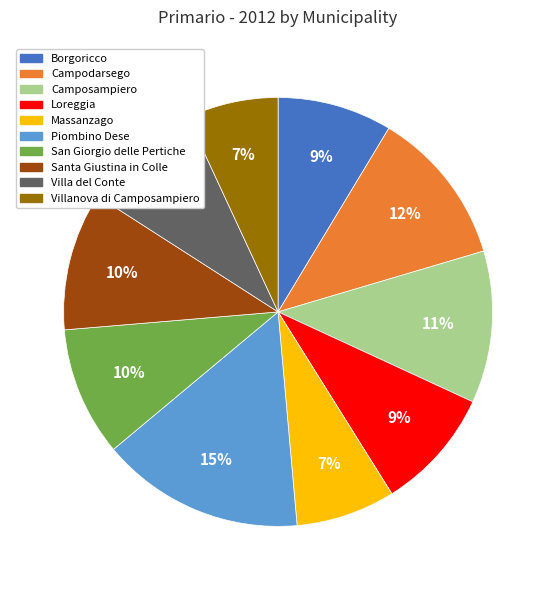

Combined, do San Giorgio delle Pertiche and Loreggia account for over 50%?

No